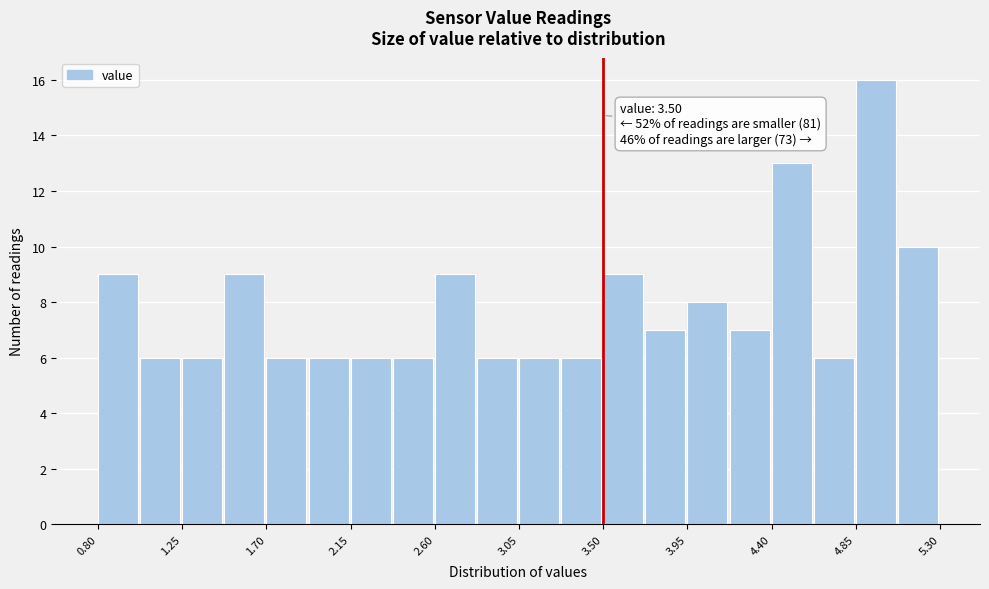

Which range on the x-axis has the tallest bar?

4.850 to 5.075